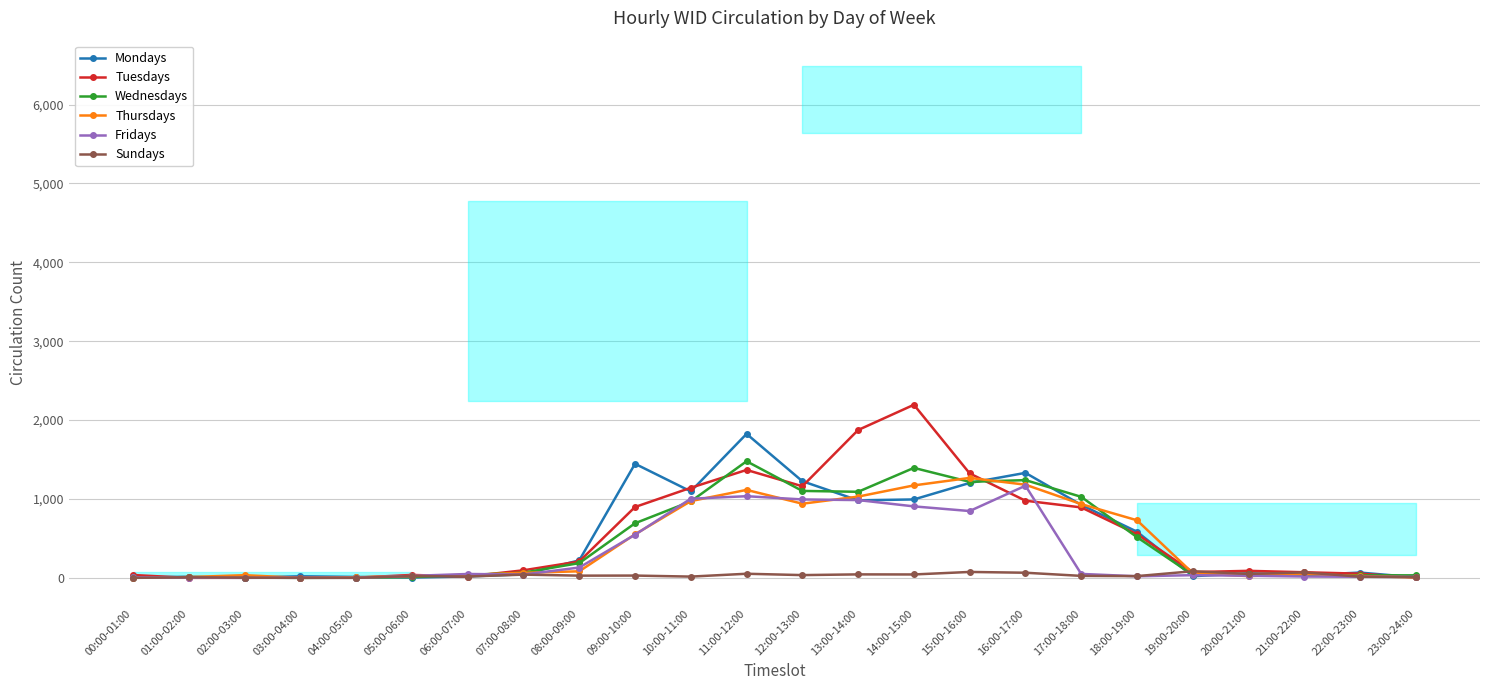

How many data points in Mondays are less than 67?

12